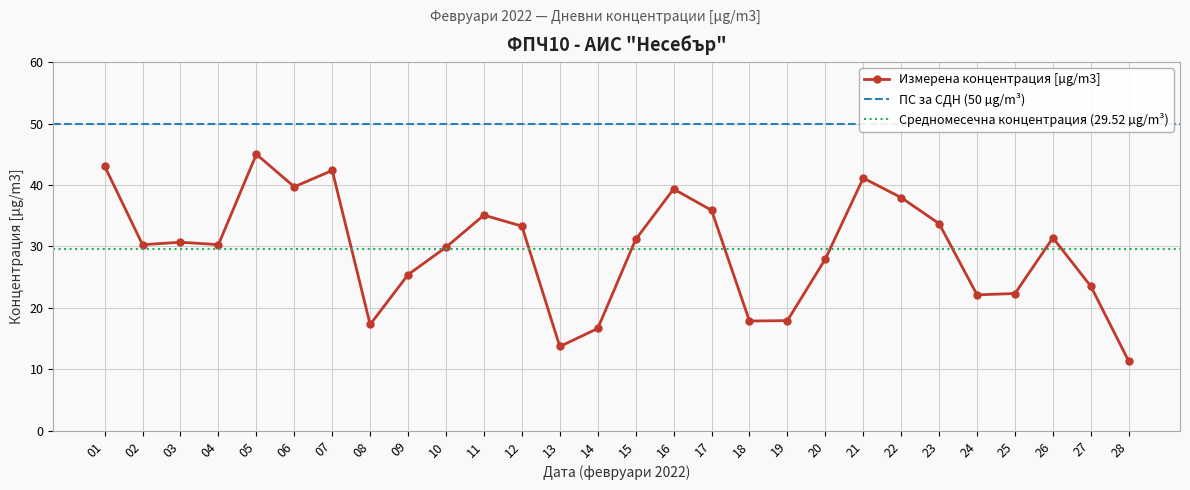

Rank the categories by value from highest to lowest.

05, 01, 07, 21, 06, 16, 22, 17, 11, 23, 12, 26, 15, 03, 04, 02, 10, 20, 09, 27, 25, 24, 19, 18, 08, 14, 13, 28